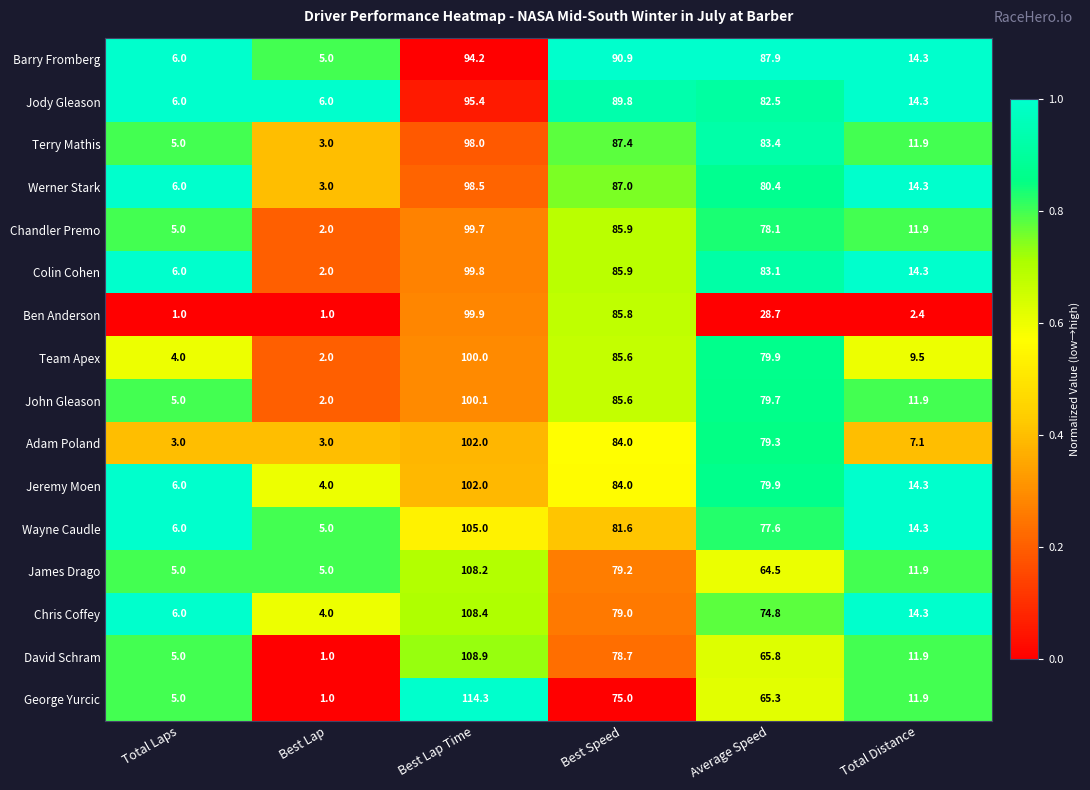

True or false: Terry Mathis has a value of 3.0 at Best Lap.

True